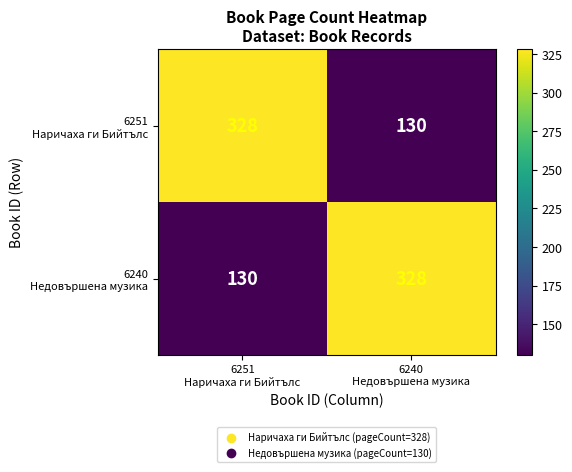

What is the greatest value displayed?

328